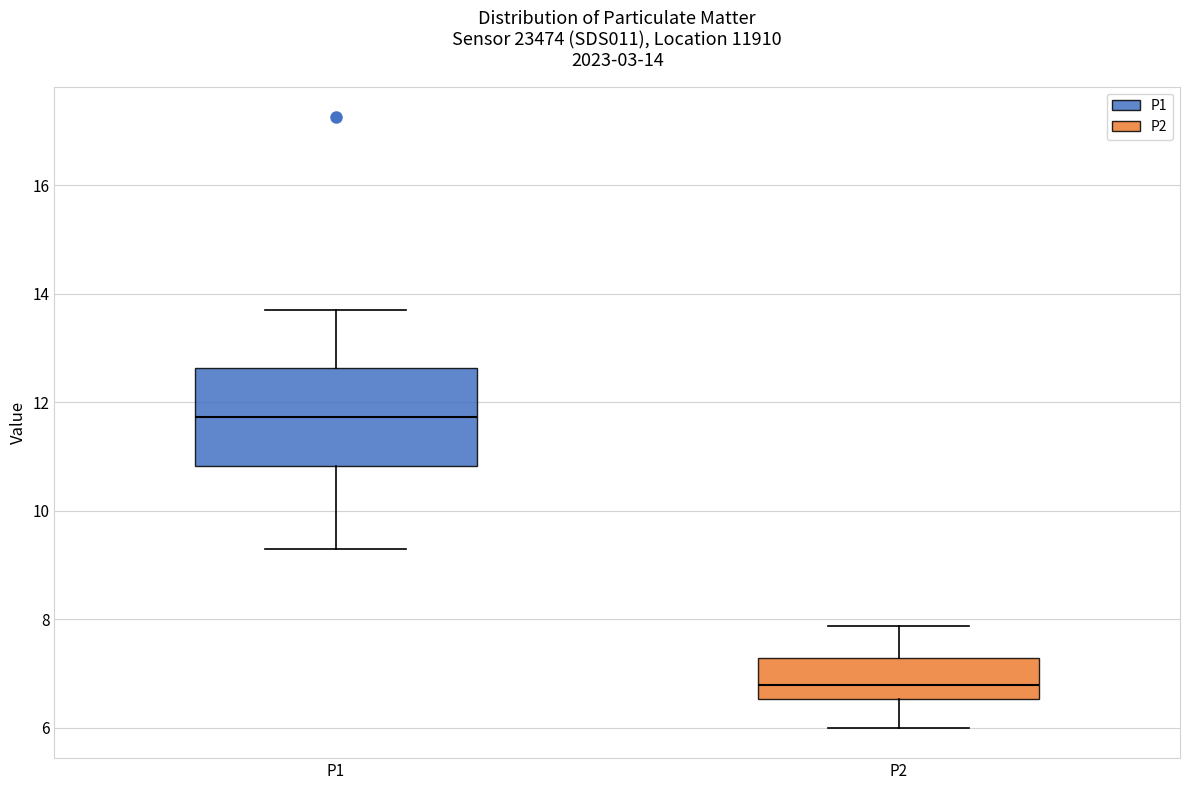

Which box's median line is the lowest?

P2